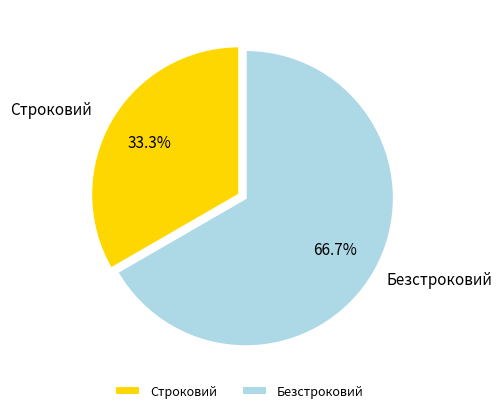

To the nearest percent, what percentage of the pie is Безстроковий?

67%